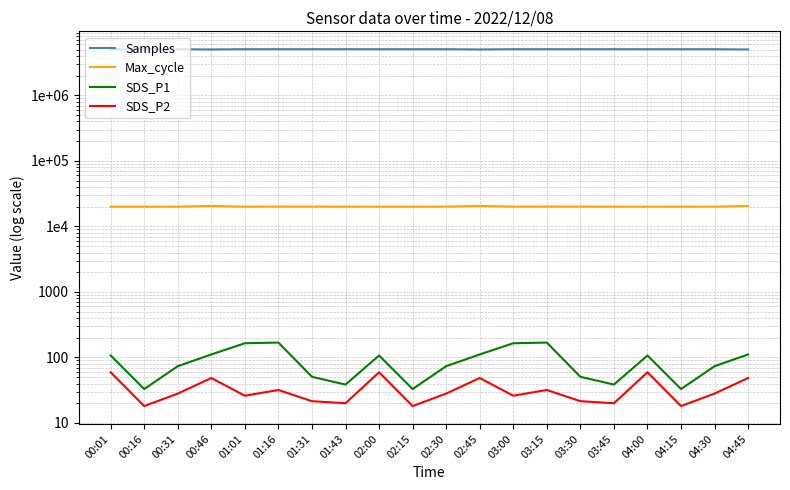

Is this an area chart (filled region under the line)?

No